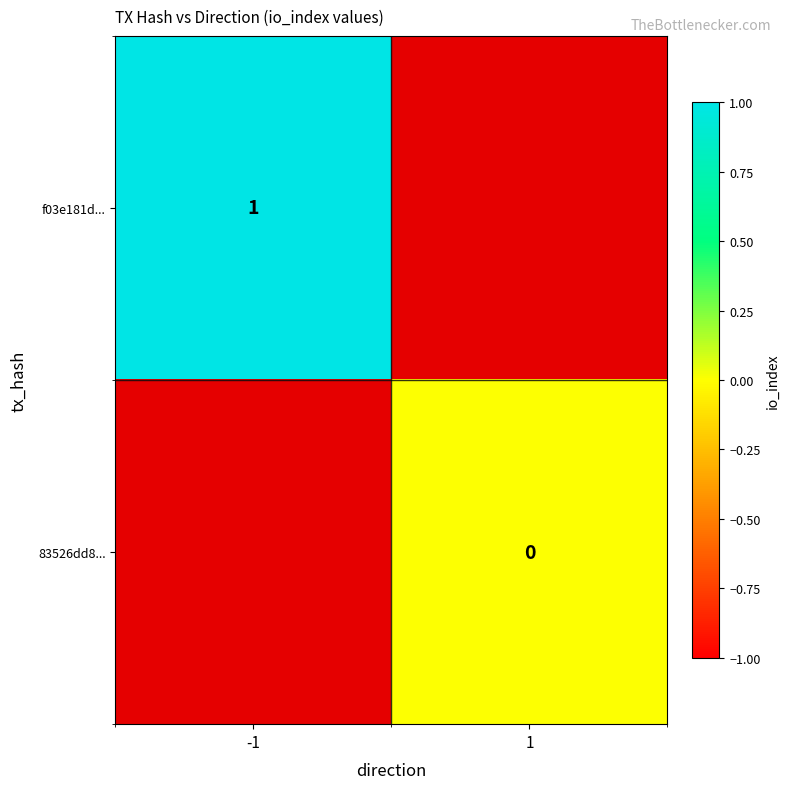

The value of f03e181d... at -1 is 1. True or false?

True